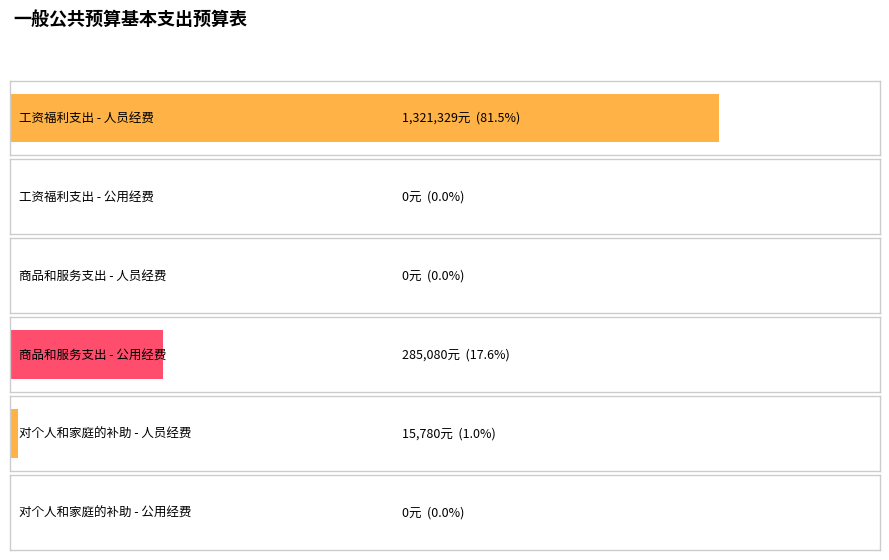

How many data points in 人员经费 are above 15780?

1